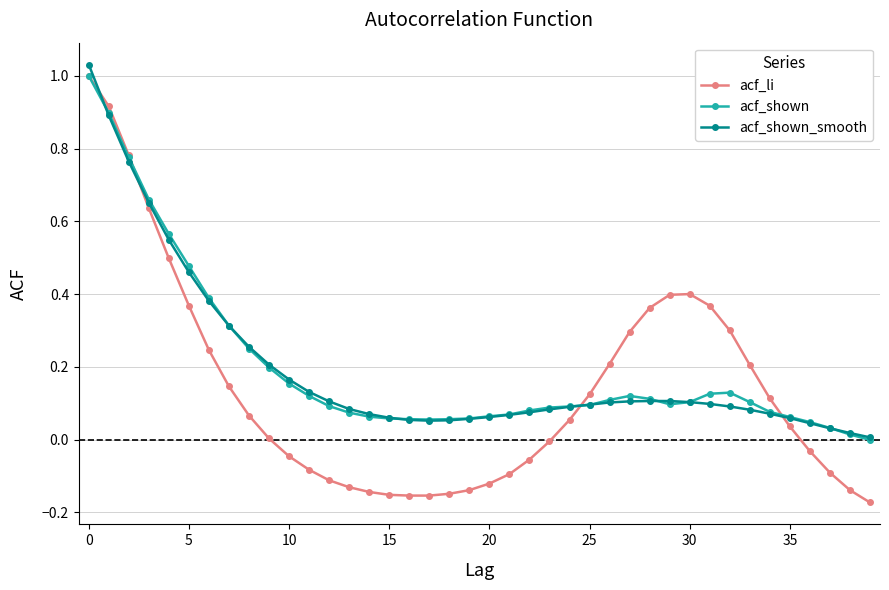

What is the maximum value shown in the chart?

1.0